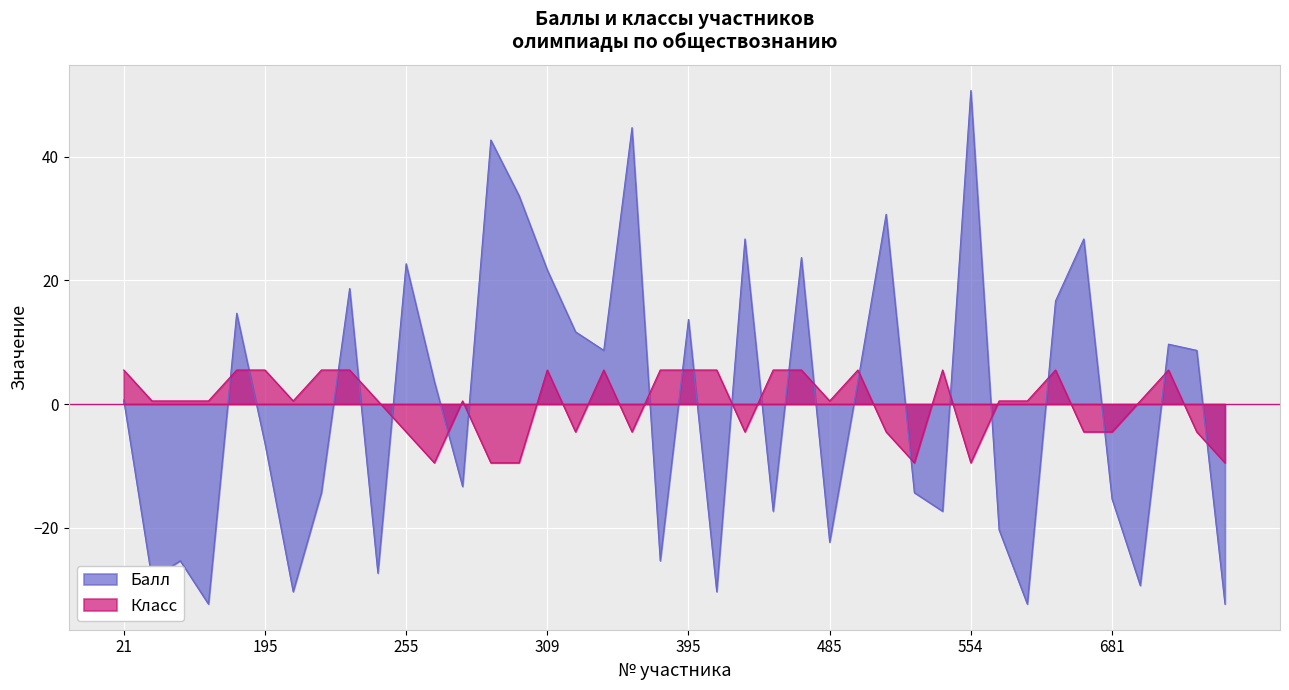

What are all the series names shown in the legend?

Балл, Класс